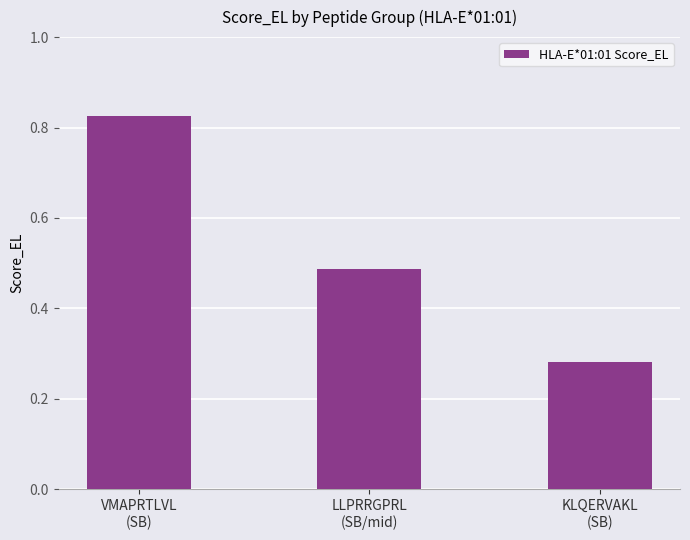

True or false: the data shows 0.3 at VMAPRTLVL
(SB).

False